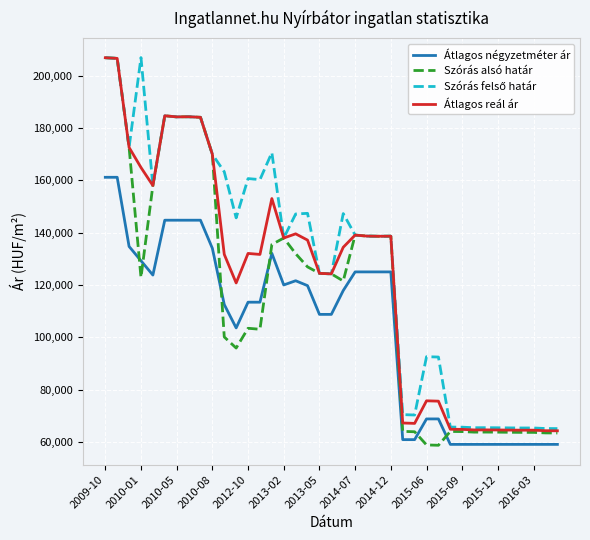

What is the maximum value for Átlagos négyzetméter ár?

161194